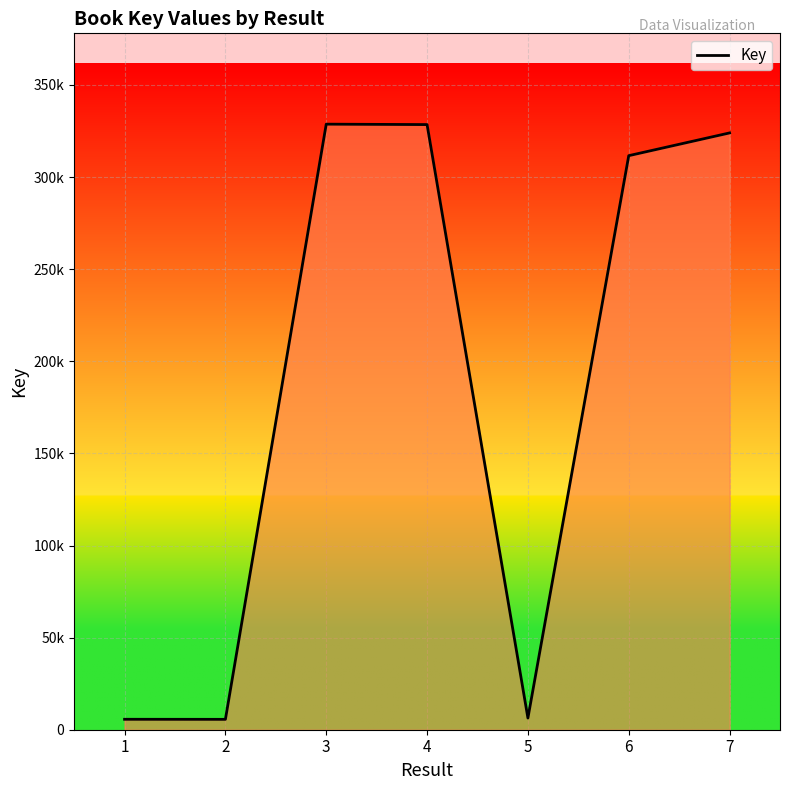

What is the difference between the second highest and minimum values?

322853